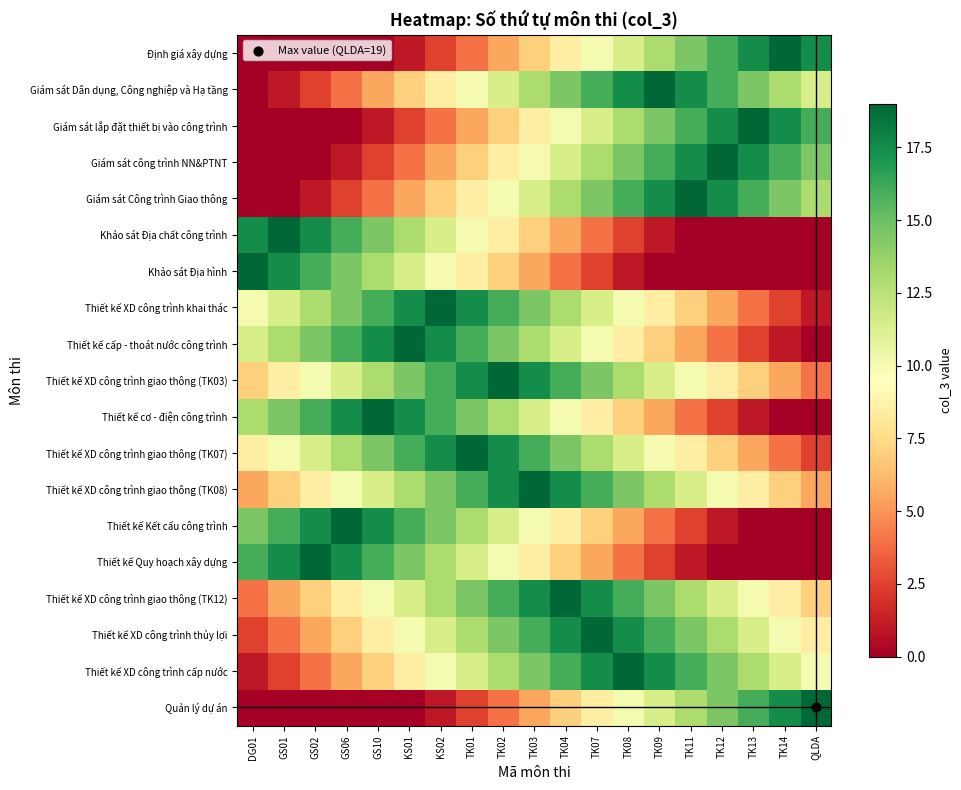

At which category is the sum across all series the highest?

TK03